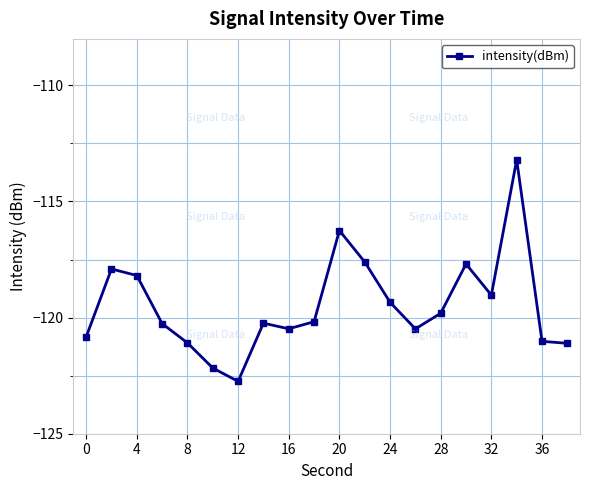

True or false: there are more than 2 points higher than both neighbors.

True